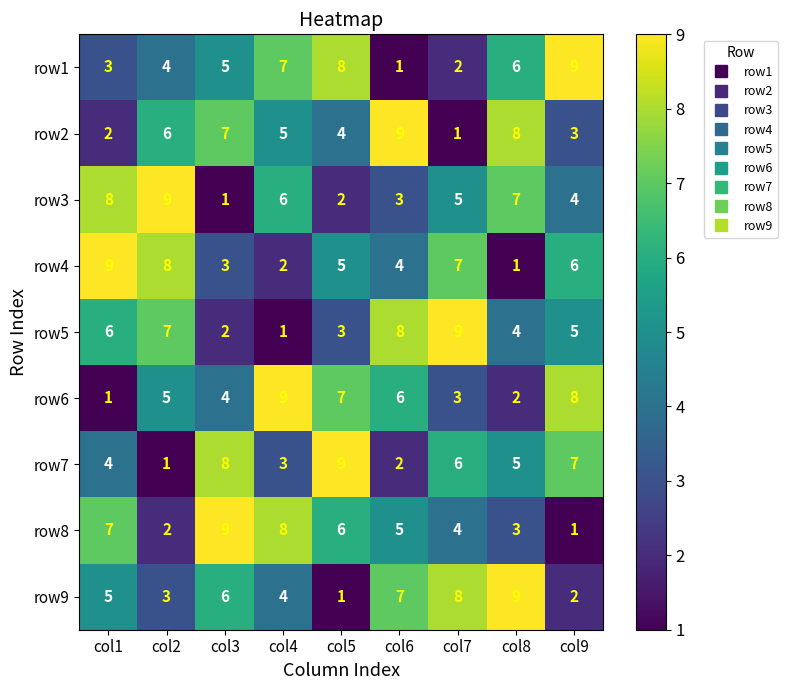

What is the sum of the row7 values at col6 and col3?

10